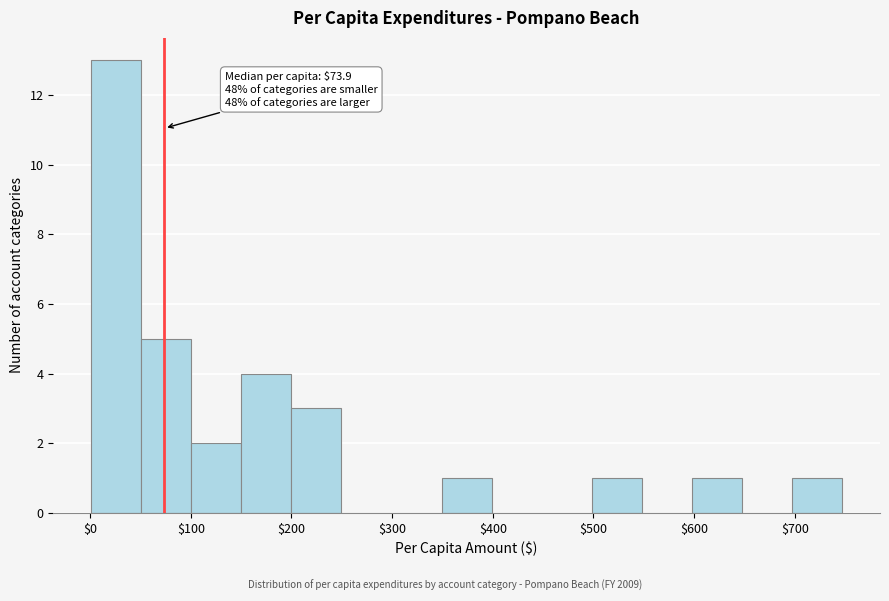

Which range on the x-axis has the tallest bar?

0 to 50